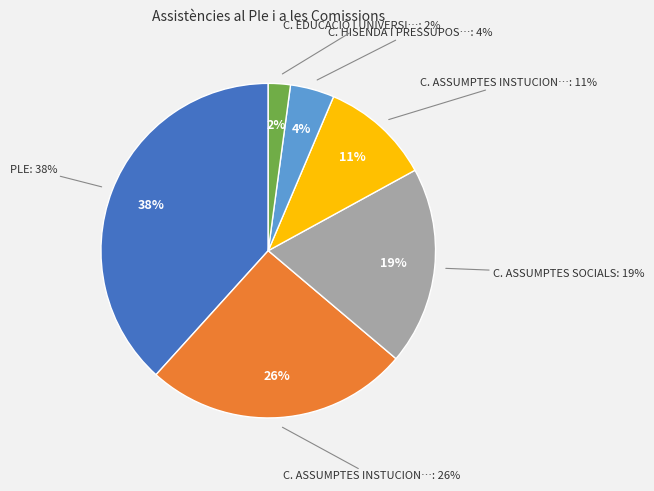

How much of the chart is everything except C. ASSUMPTES SOCIALS?

80.9%